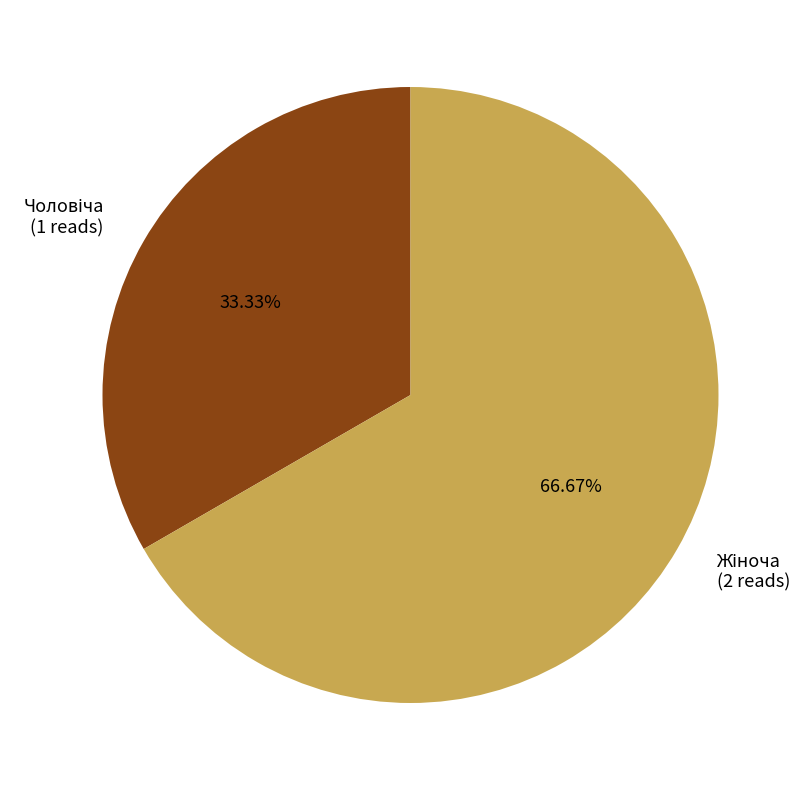

Is there any slice that represents more than half of the pie?

Yes